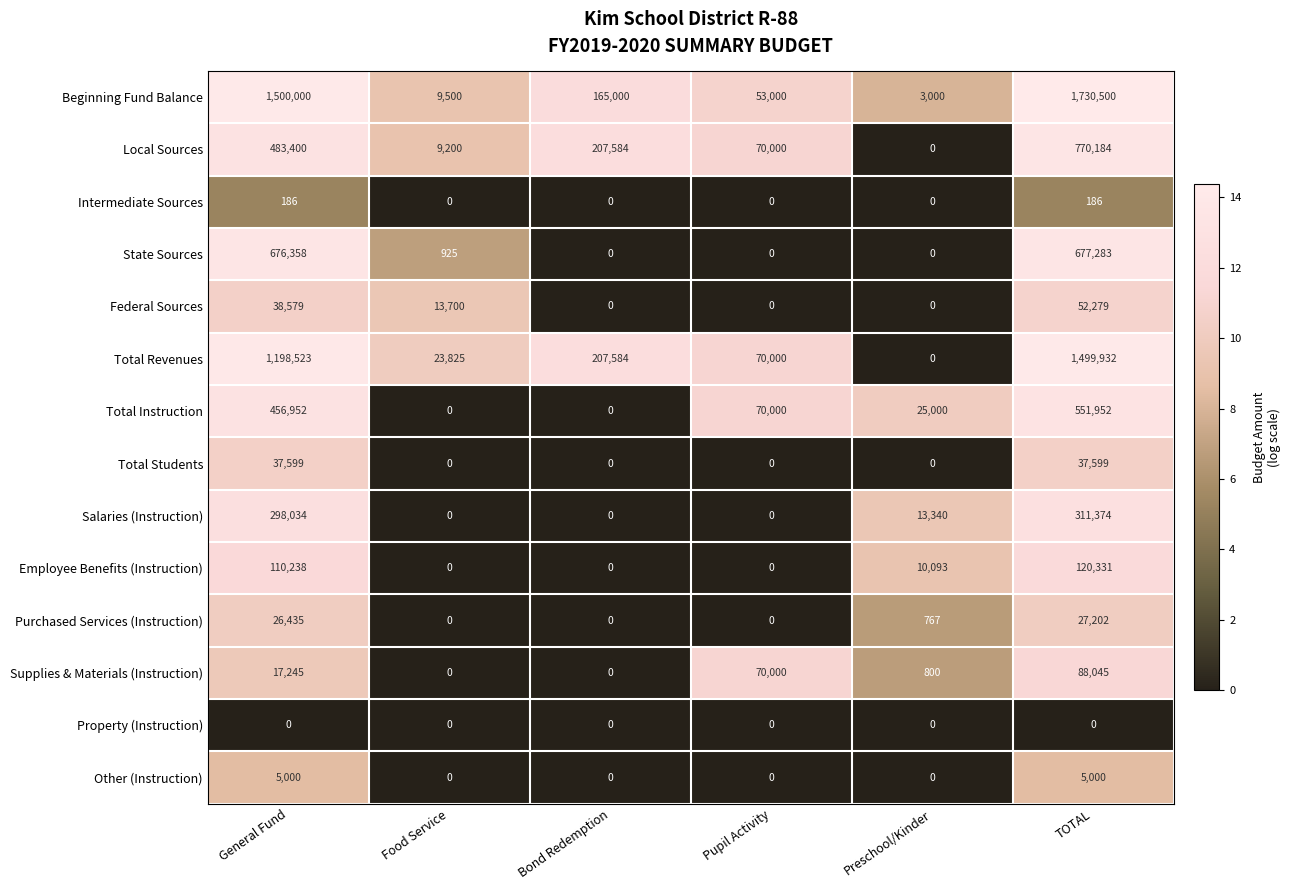

The Federal Sources series shows -25795 at Preschool/Kinder. True or false?

False